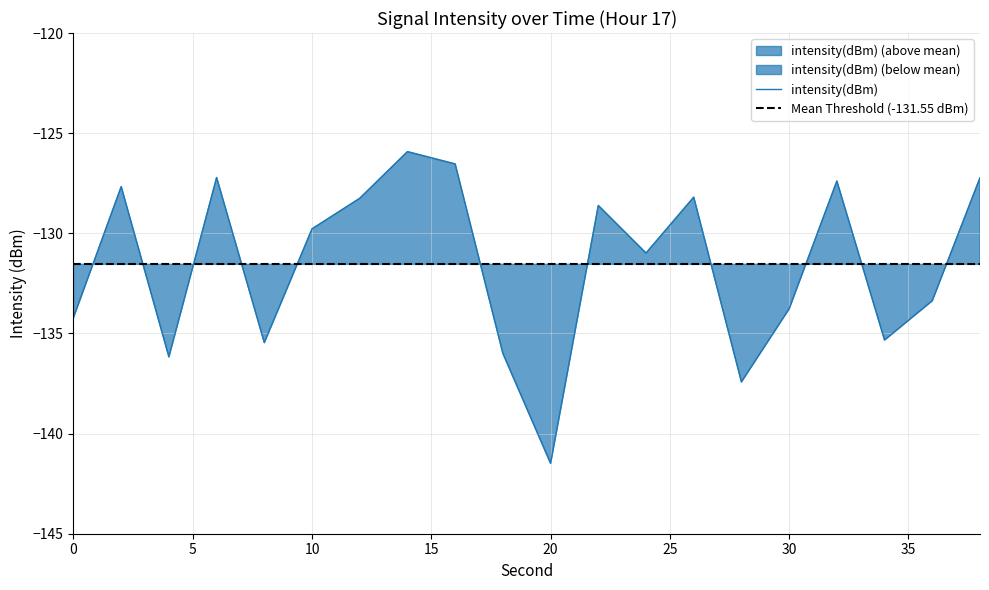

Reading right to left, extract all data points from this chart.

-127.2	-133.4	-135.3	-127.4	-133.8	-137.4	-128.2	-131.0	-128.6	-141.5	-136.0	-126.5	-125.9	-128.3	-129.8	-135.5	-127.2	-136.2	-127.7	-134.2